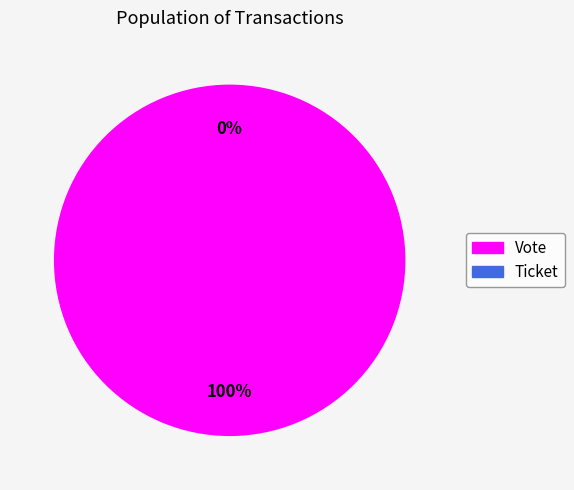

What is the total percentage of Vote and Ticket?

100.0%